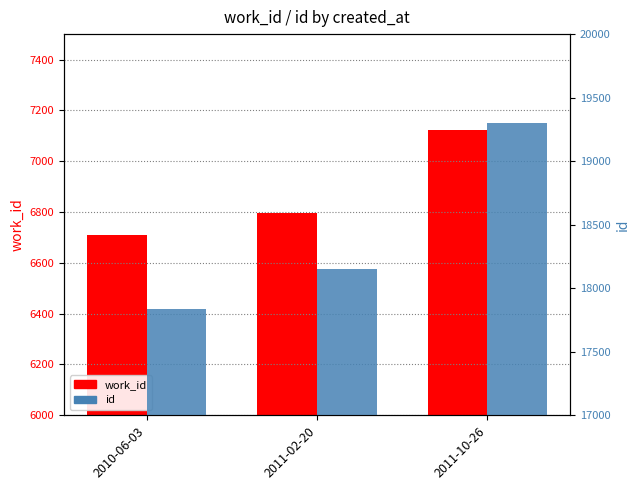

At which category does the chart reach its peak across all series?

2011-10-26